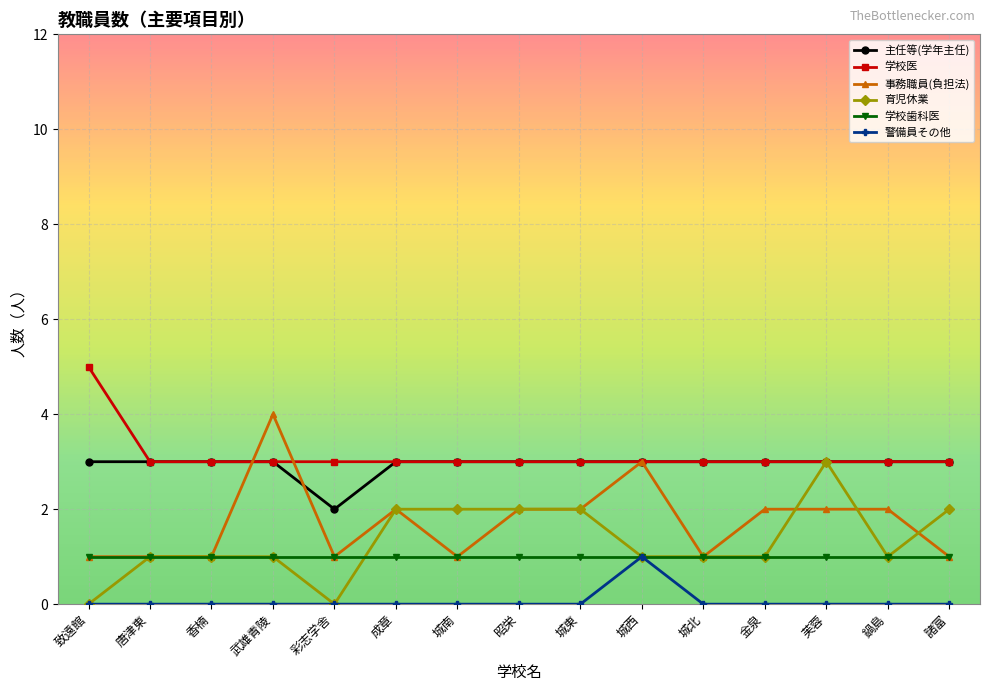

How many lines are shown in the chart?

6